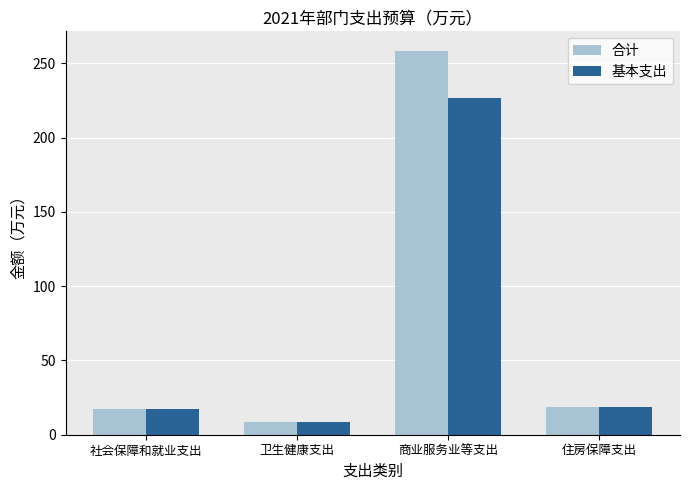

Which label corresponds to the smallest value in the chart?

卫生健康支出